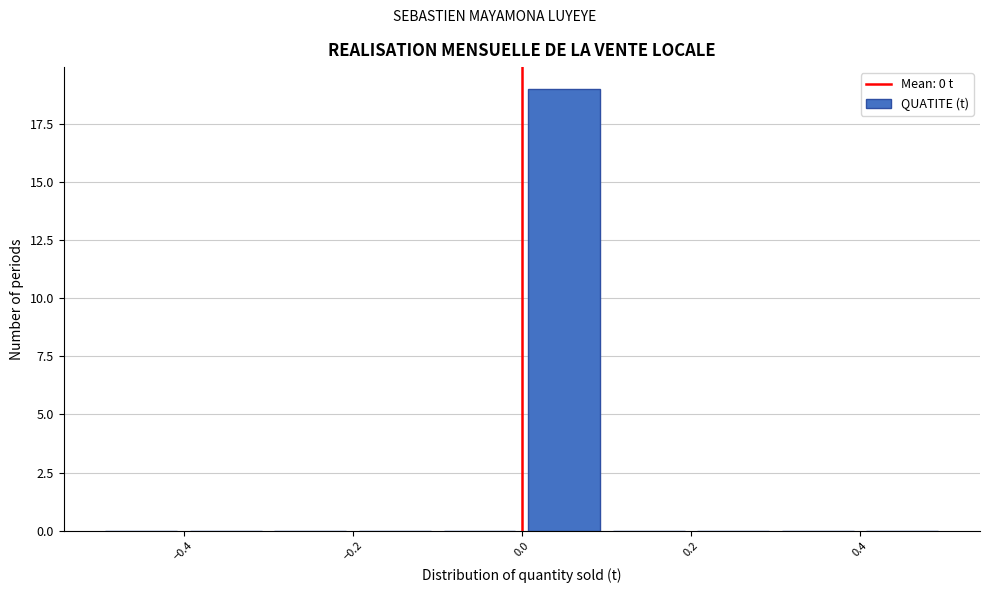

Over which range of the x-axis is the bar tallest?

0.0 to 0.1